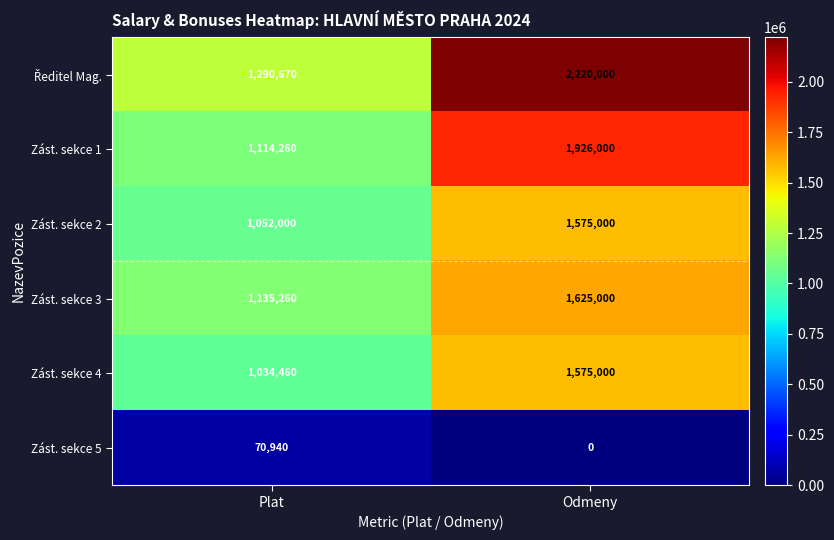

At how many categories does at least one series exceed 597812?

2